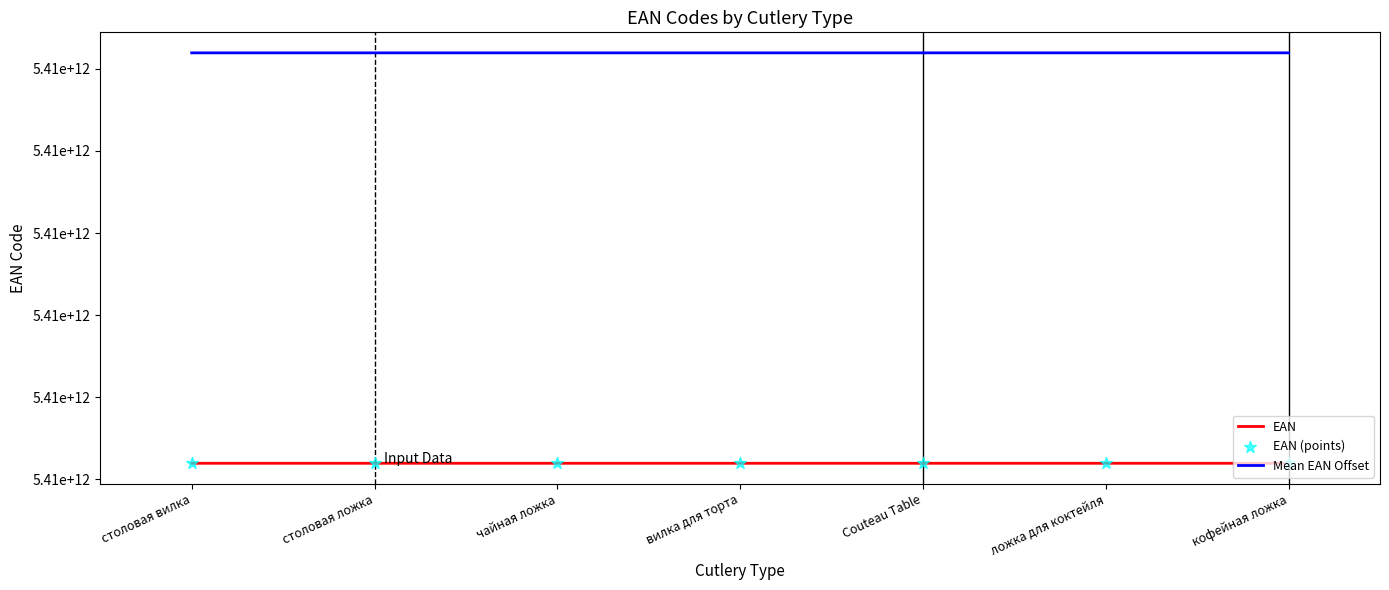

At which category is the sum across all series the highest?

кофейная ложка